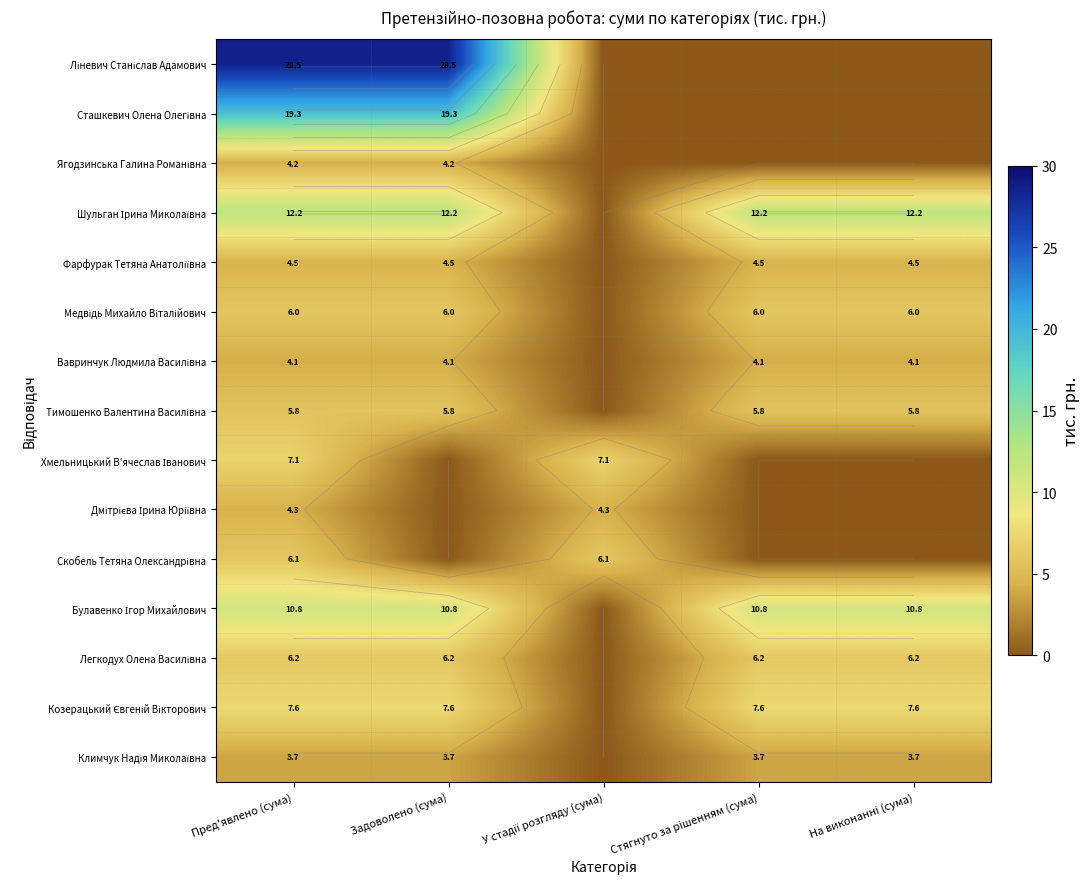

Which label corresponds to the largest value in the chart?

Пред'явлено (сума)